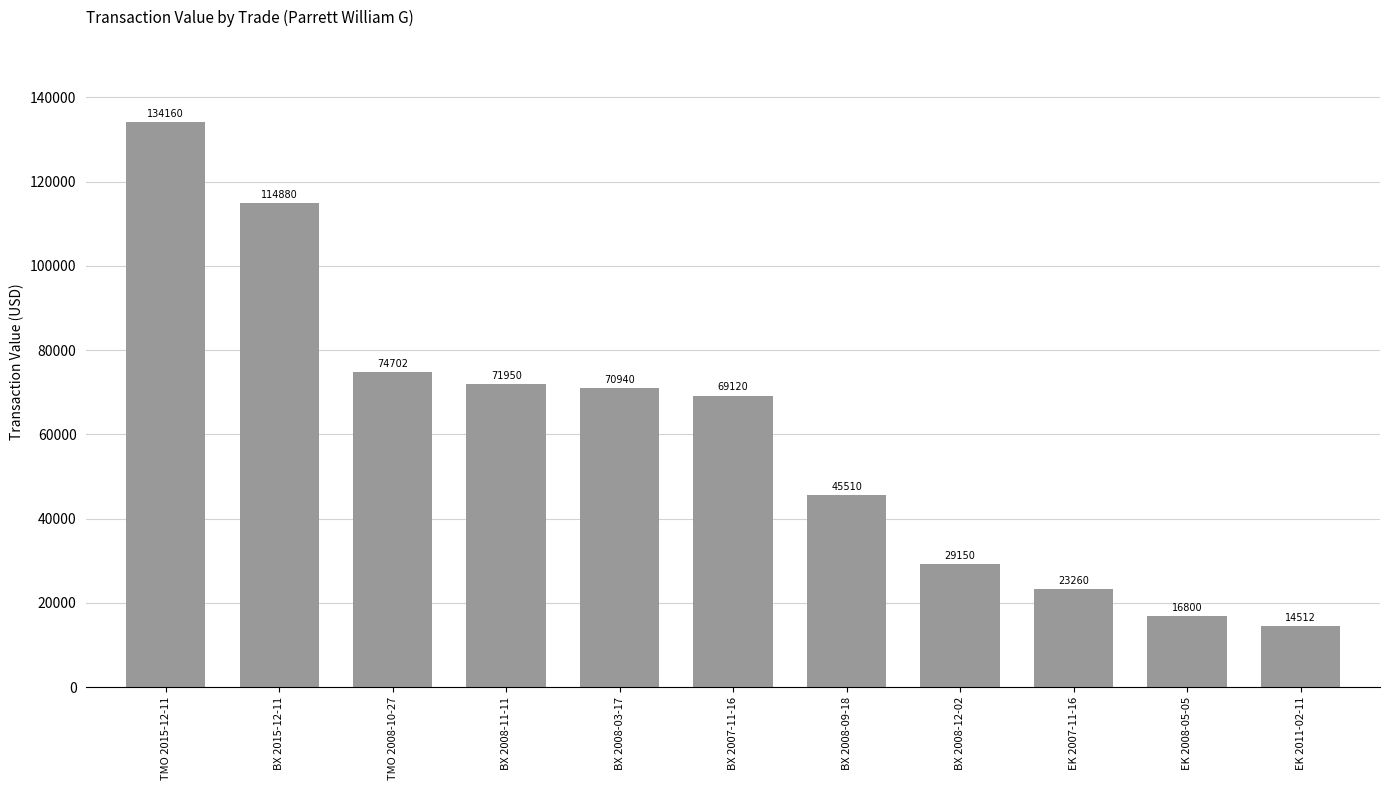

What is the minimum value shown in the chart?

14512